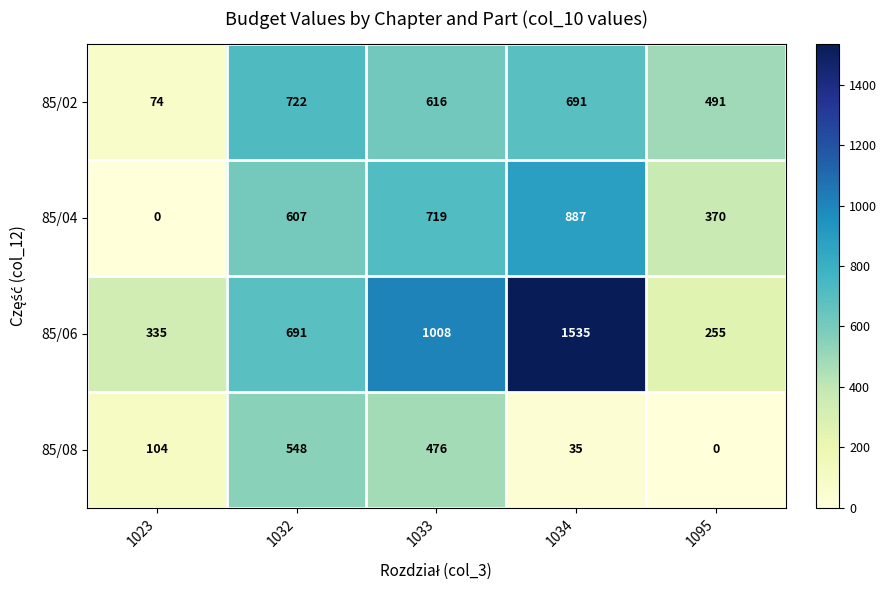

What is the total value across all series at 1023?

513